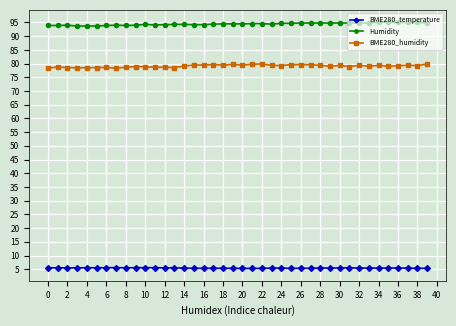

Which series has the largest total across all categories?

Humidity